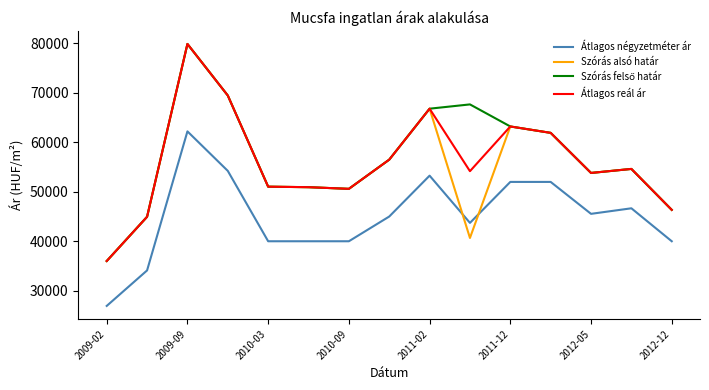

What is the minimum value for Szórás alsó határ?

36003